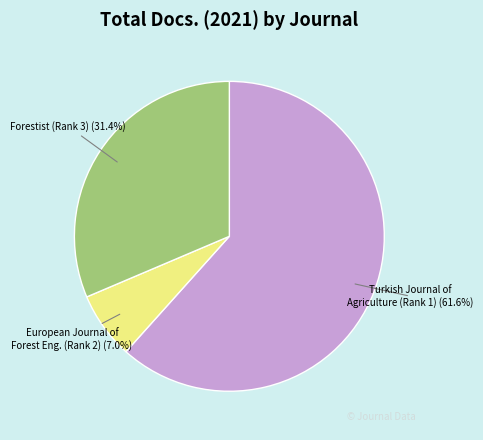

Approximately how many times larger is the value at Forestist (Rank 3) compared to Turkish Journal of Agriculture (Rank 1)?

0.5